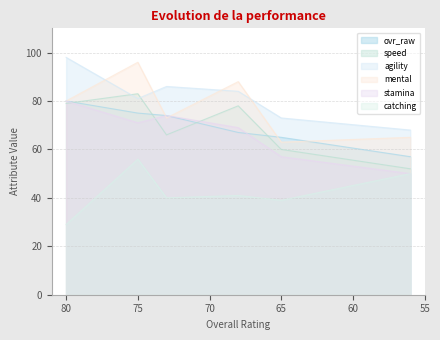

Is the value of speed at 75 greater than the value of stamina at 68?

Yes